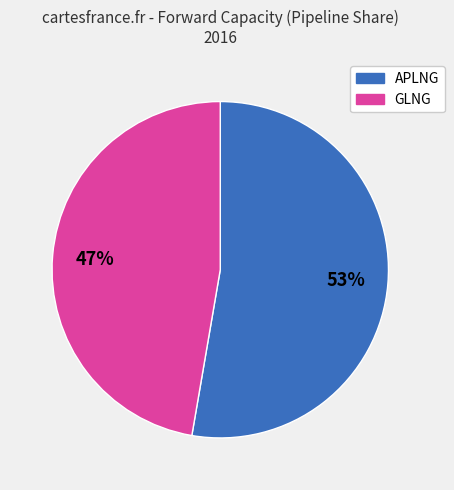

Does GLNG account for over 50% of the chart?

No